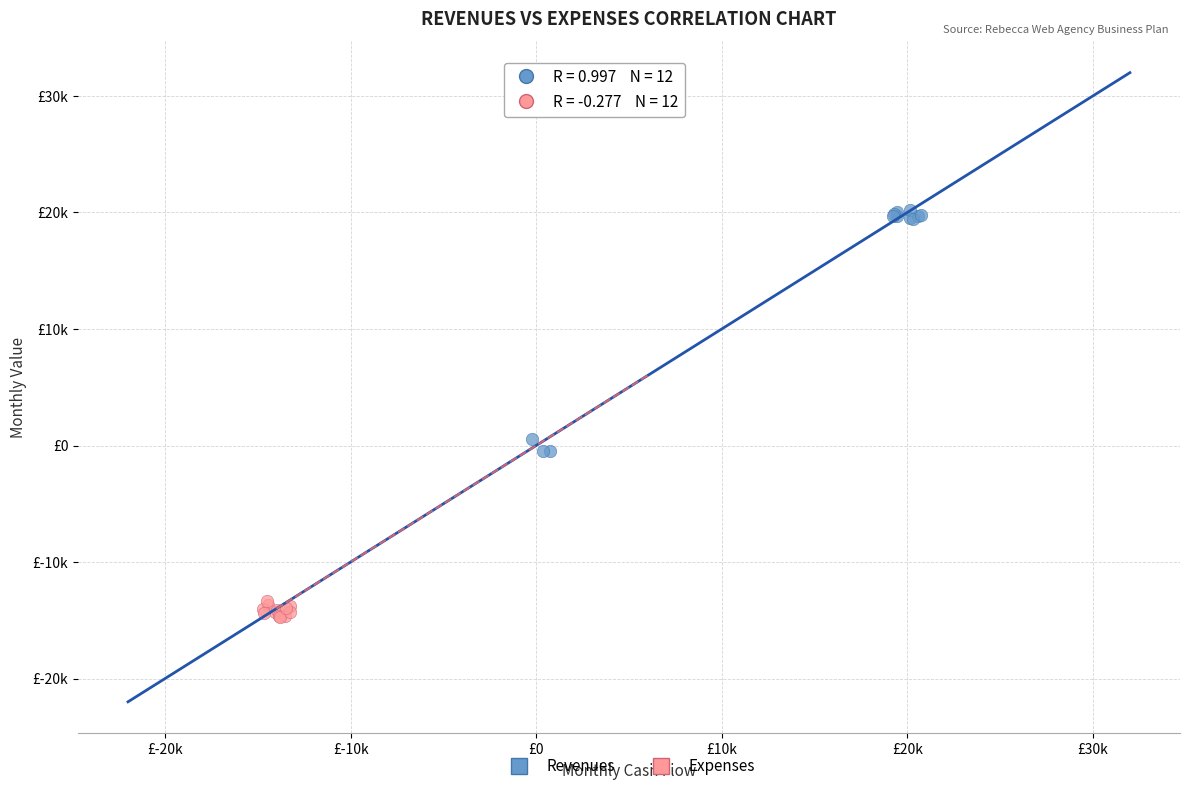

What are all the series names shown in the legend?

Revenues, Expenses